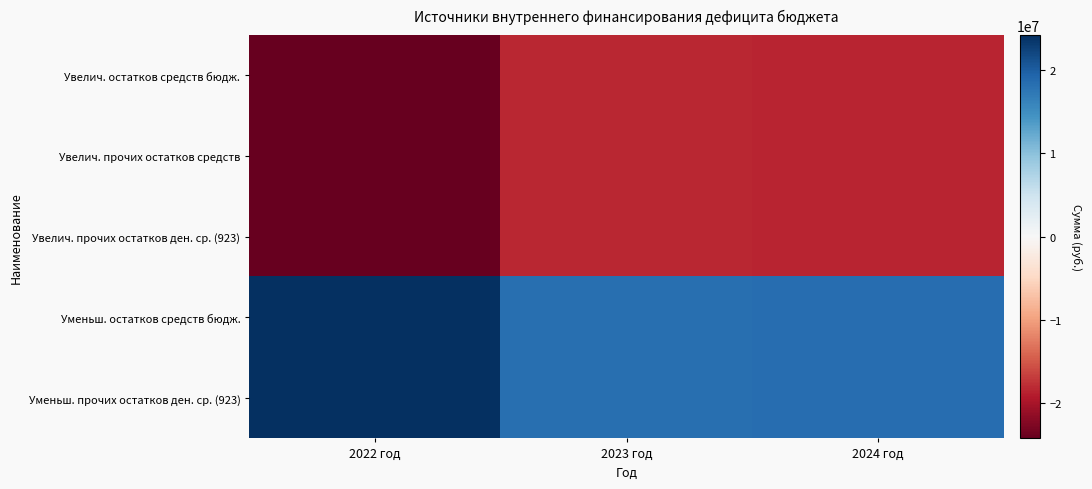

Rank the series by their maximum value, from highest to lowest.

Уменьш. остатков средств бюдж., Уменьш. прочих остатков ден. ср. (923), Увелич. остатков средств бюдж., Увелич. прочих остатков средств, Увелич. прочих остатков ден. ср. (923)